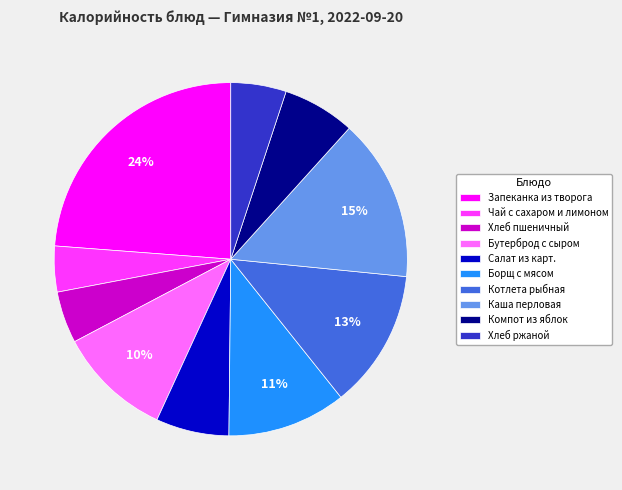

How many segments does this pie chart have?

10